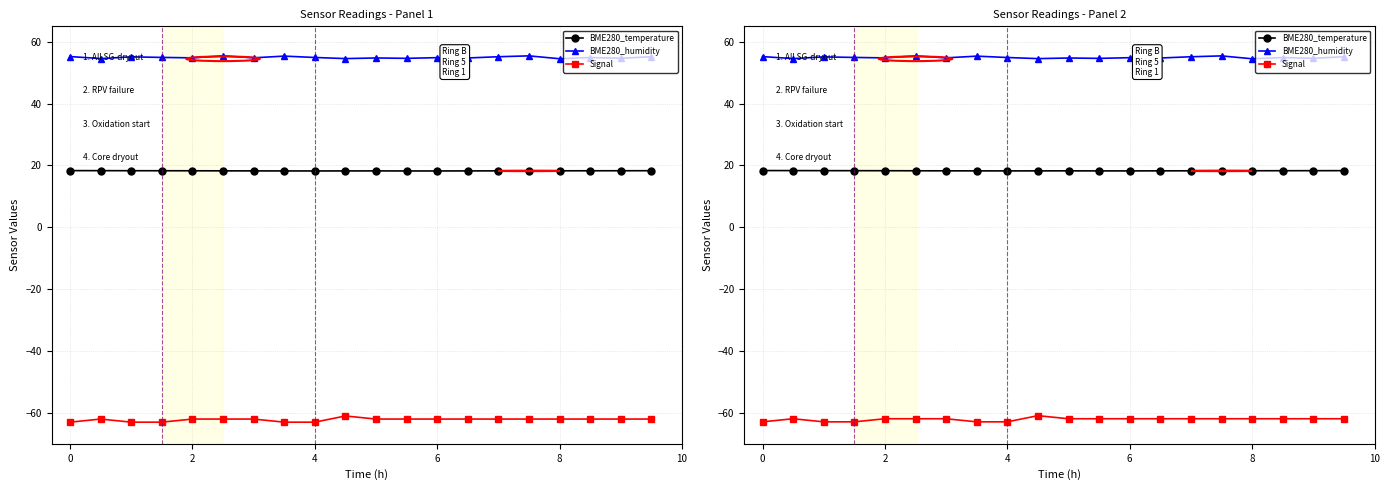

At which label does BME280_temperature reach its minimum?

4